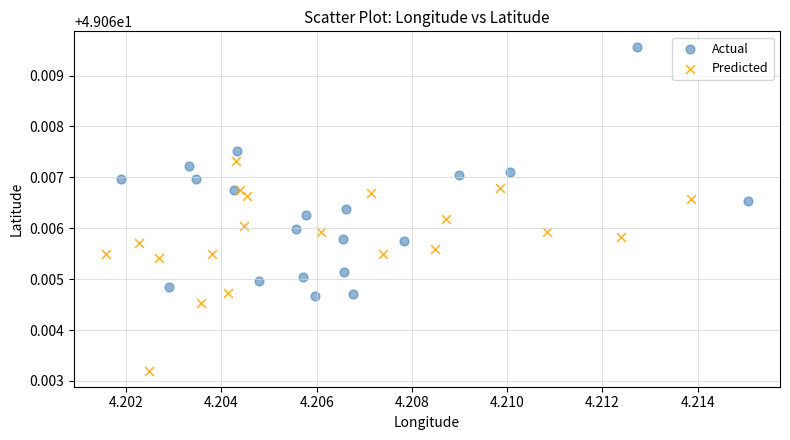

Which series contains the lowest Y value?

Predicted